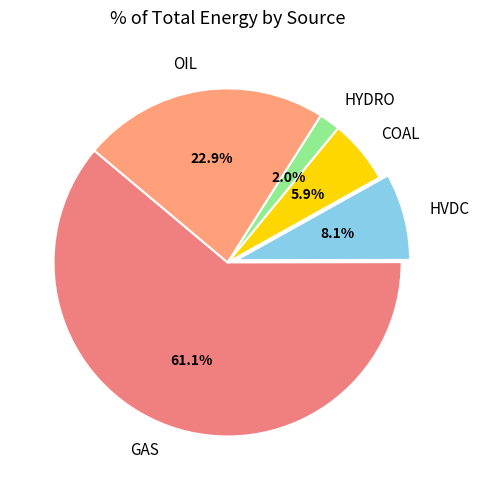

Which has a higher value, GAS or HVDC?

GAS